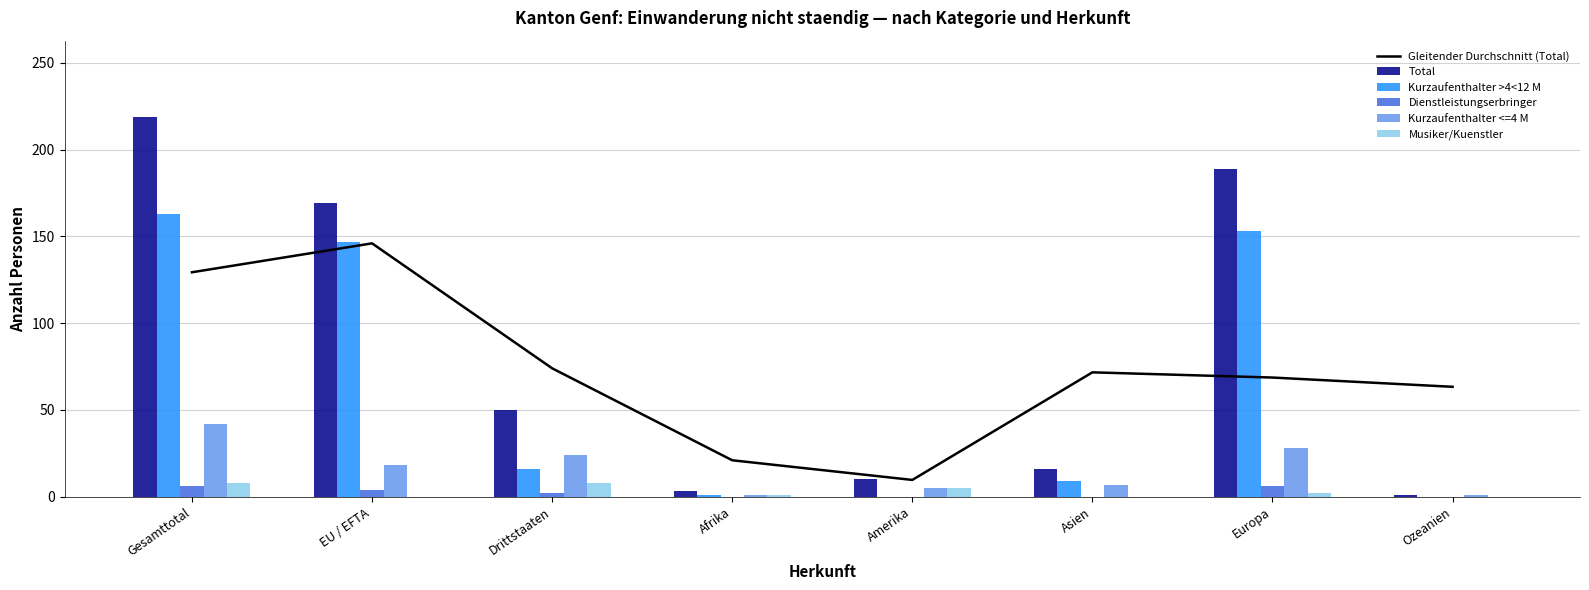

What is the label of the 5th bar from the right?

Afrika